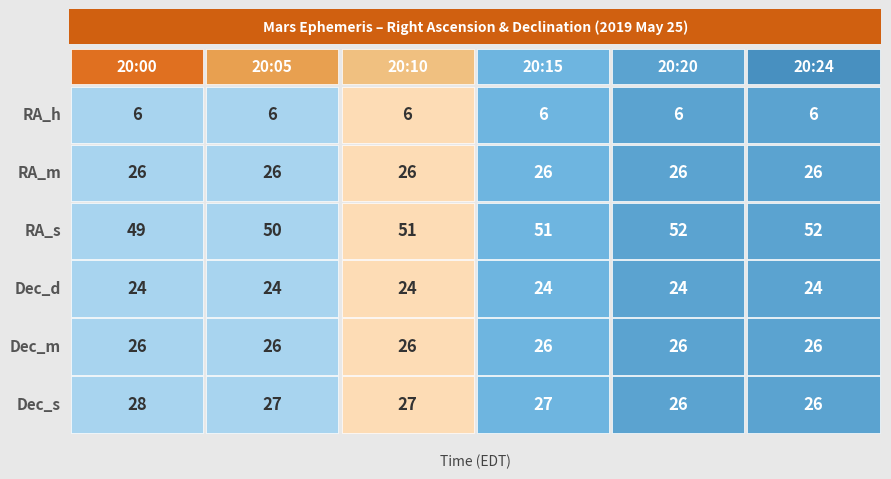

True or false: 20:05 has a value of 24 at 3.

True